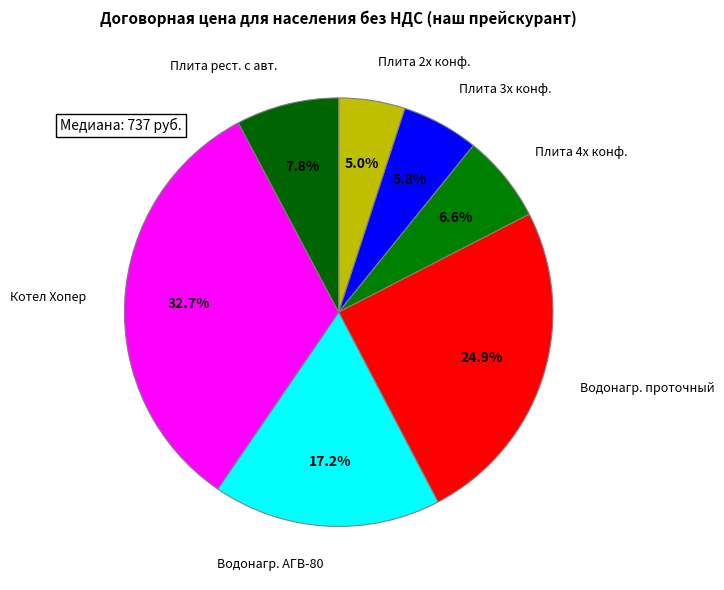

Which slice is the smallest?

Плита бытовая газовая 2х конфорочная